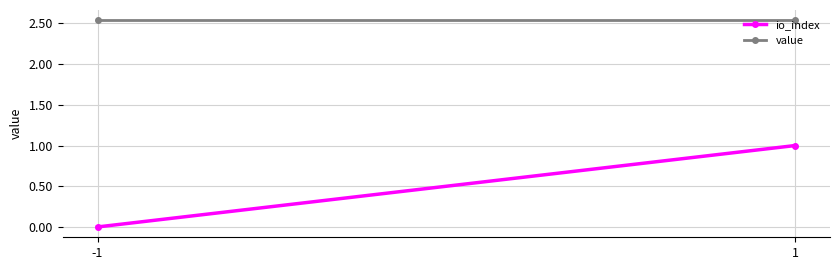

What is the sum of all value values?

5.1